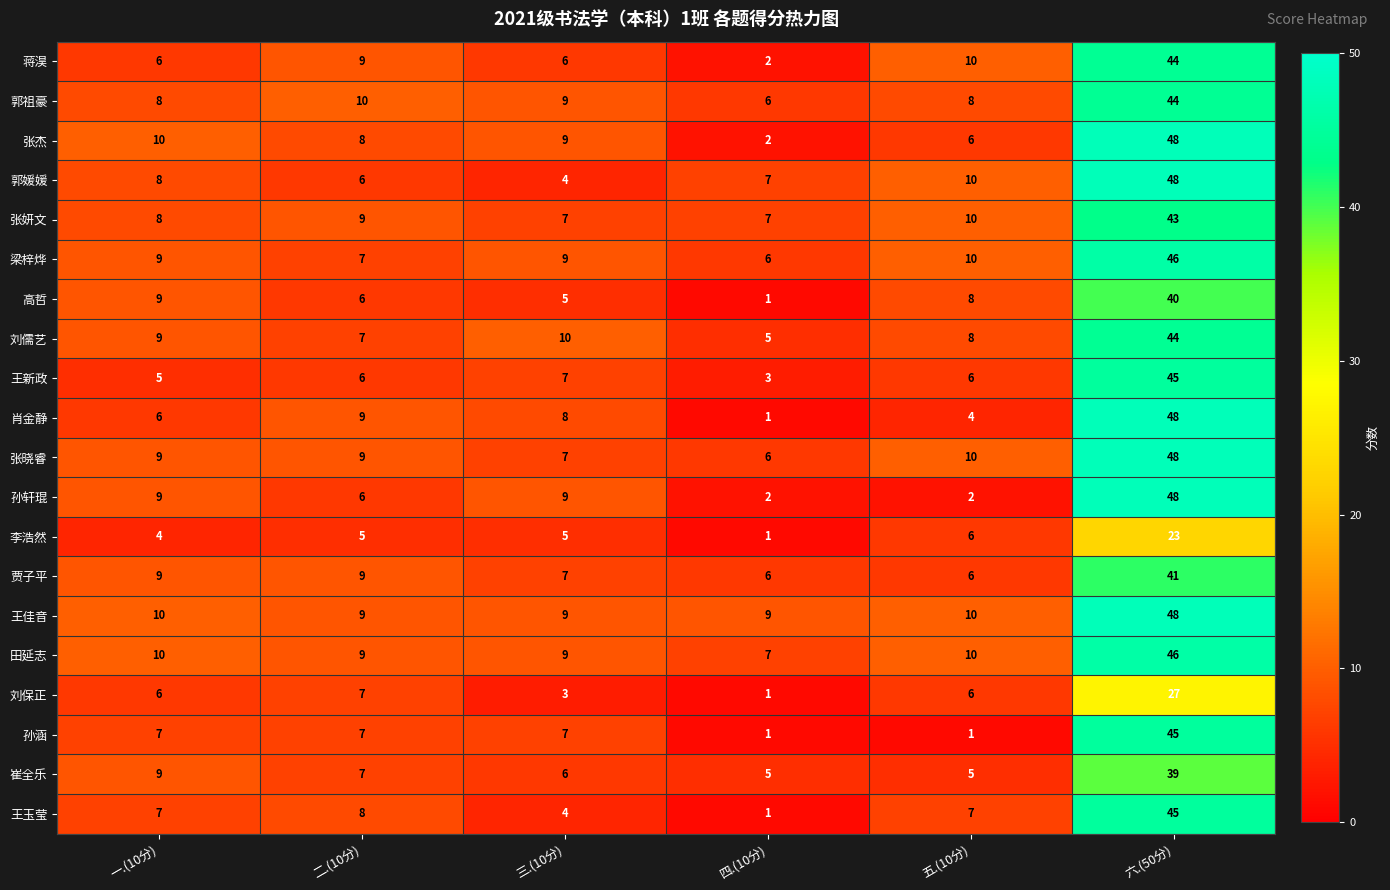

What is the average value of the 张晓睿 series?

15